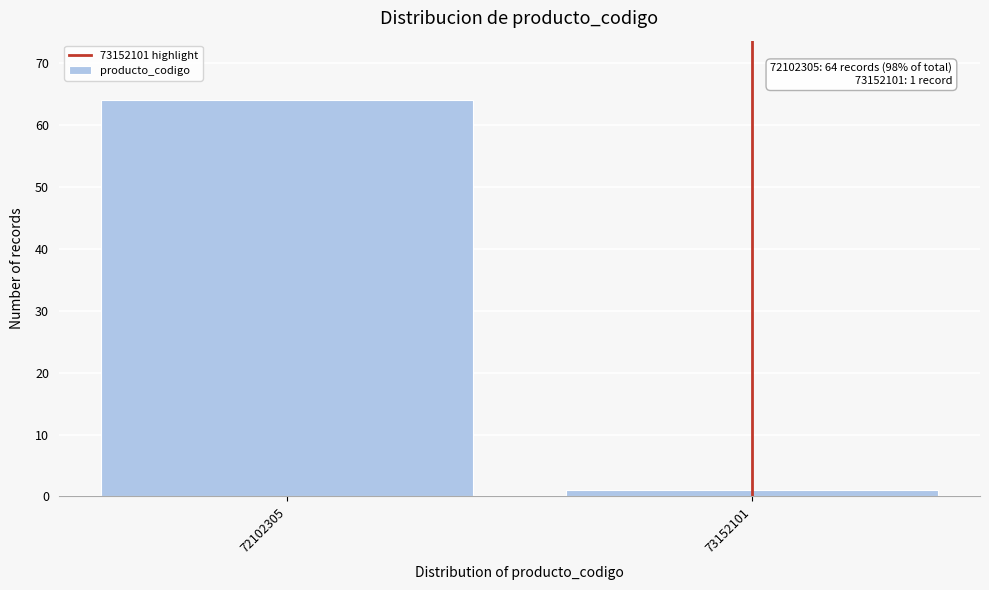

Reading left to right, transcribe all the data shown in this chart.

72102305=64	73152101=1